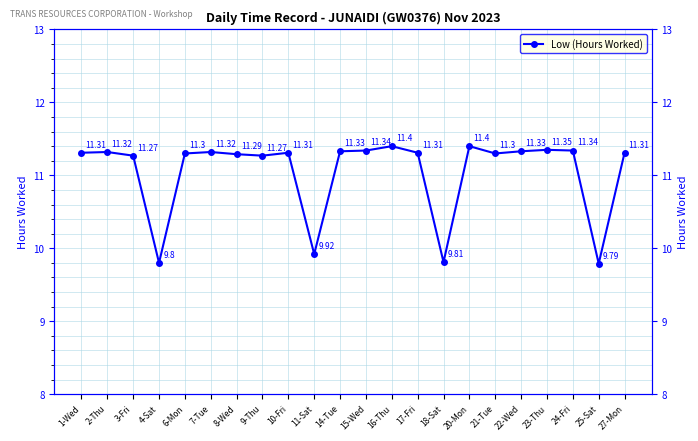

Reading left to right, extract all data points from this chart.

11.3	11.3	11.3	9.8	11.3	11.3	11.3	11.3	11.3	9.9	11.3	11.3	11.4	11.3	9.8	11.4	11.3	11.3	11.3	11.3	9.8	11.3